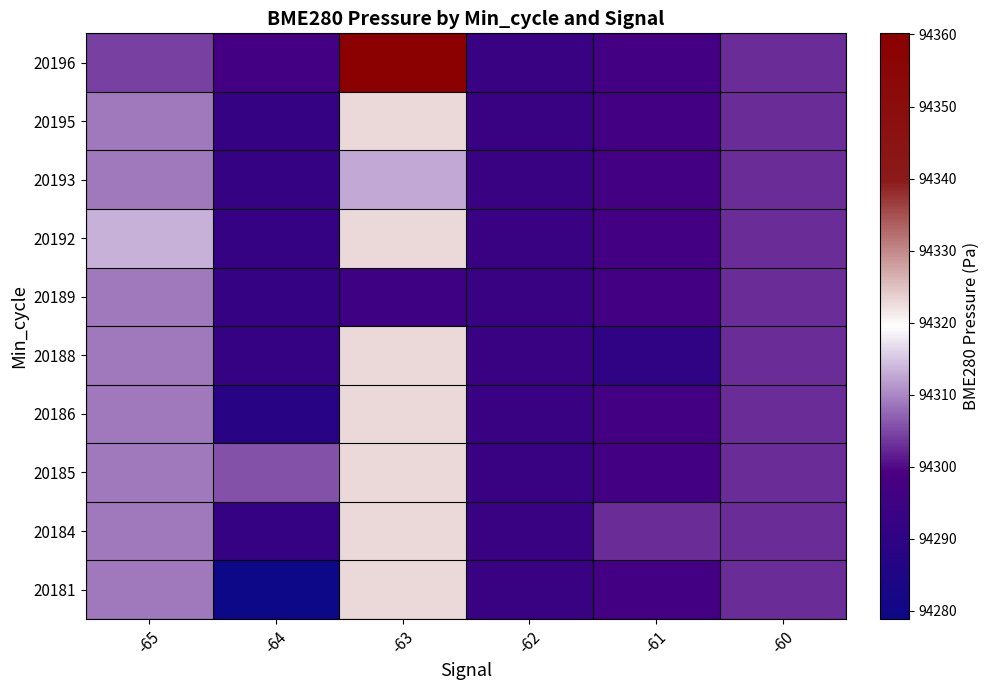

What is the total value across all series at -60?

943029.0